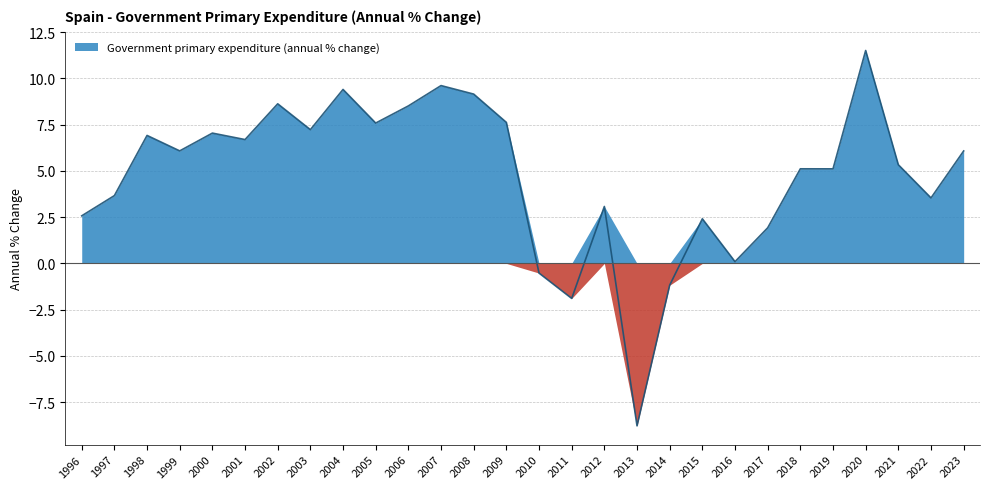

At which category does the data reach its first local valley?

1999